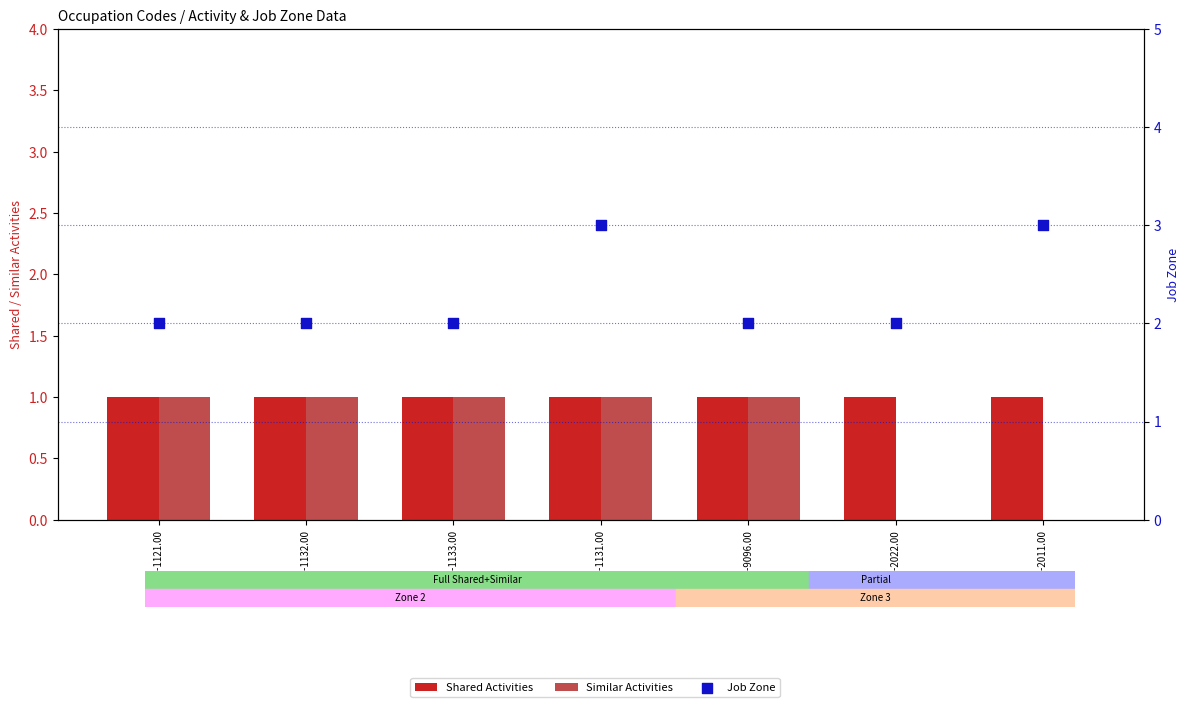

Which series contains the highest Y value?

Job Zone